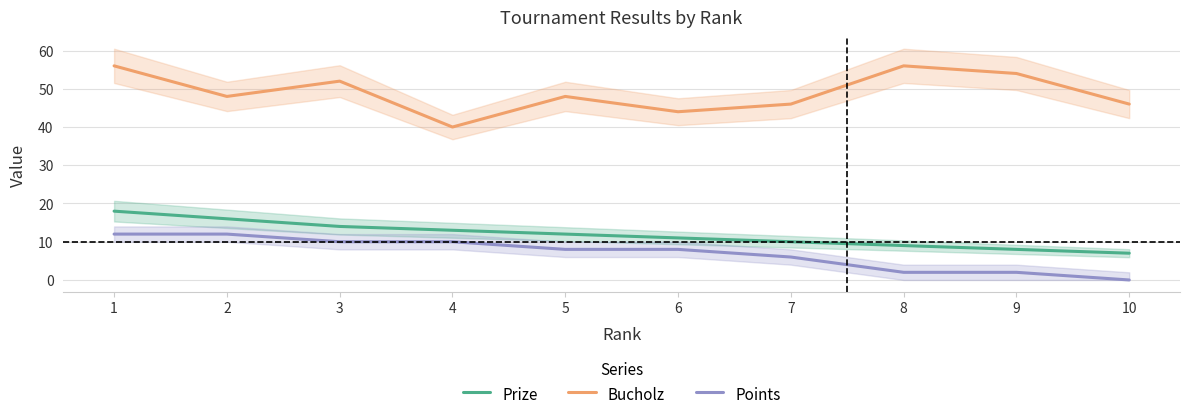

Does the chart have visible grid lines?

Yes